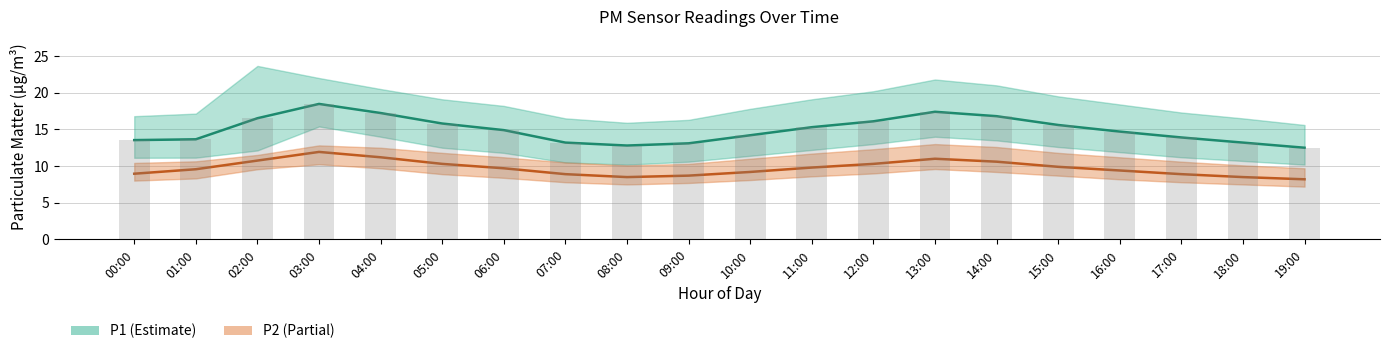

Which category has the lowest value in the P1 series?

19:00